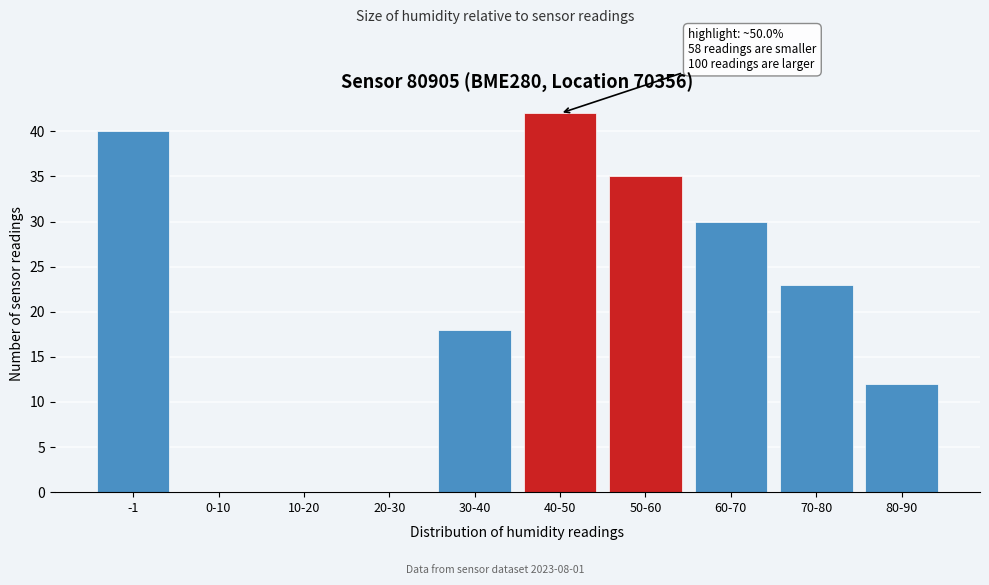

Reading left to right, extract all data points from this chart.

-1=40	0-10=0	10-20=0	20-30=0	30-40=18	40-50=42	50-60=35	60-70=30	70-80=23	80-90=12